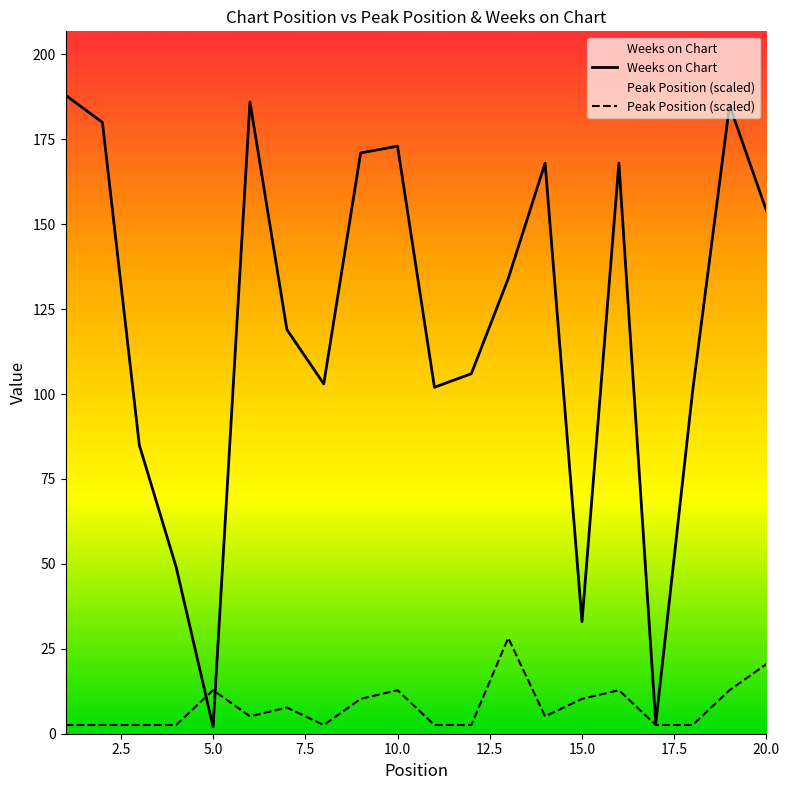

What are all the series names shown in the legend?

Weeks on Chart, Peak Position (scaled)